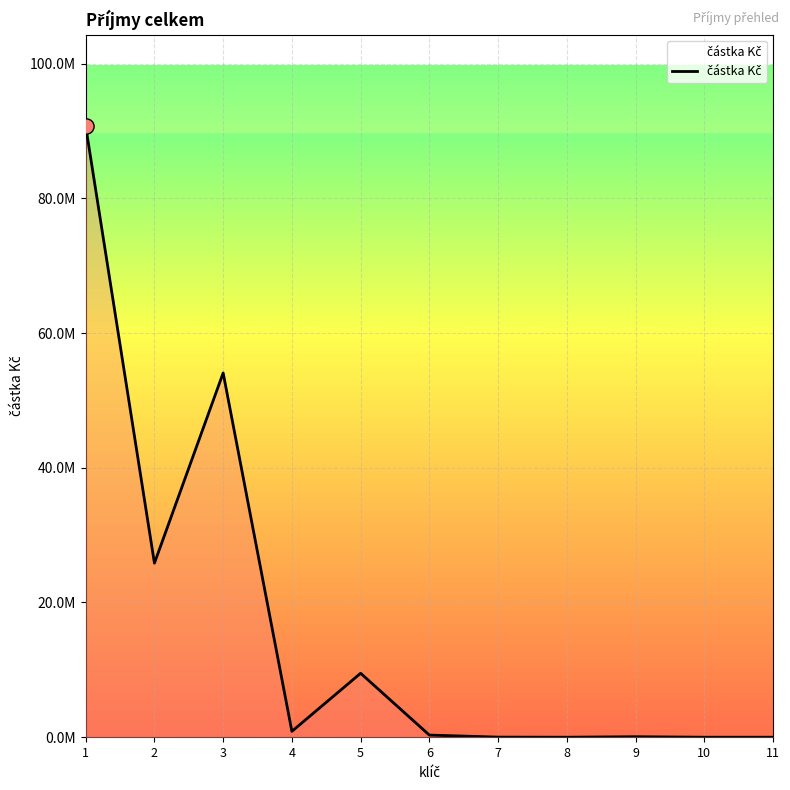

What is the ratio of the value at 1 to the value at 3?

1.7